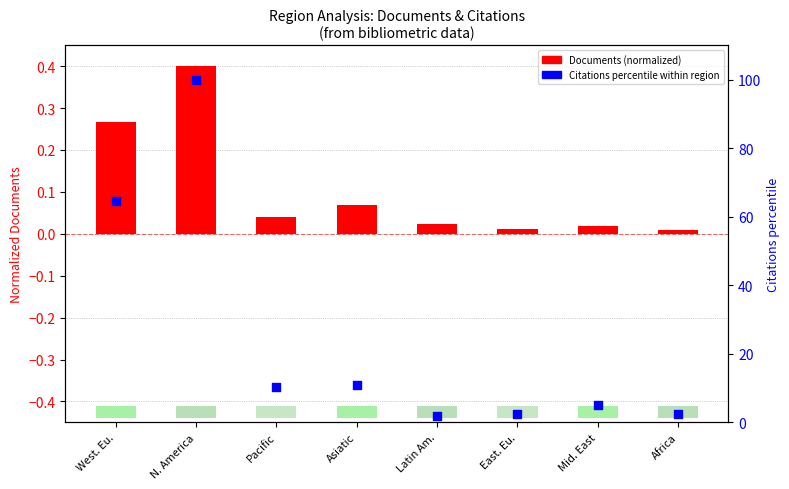

At how many categories does at least one series exceed 76?

1